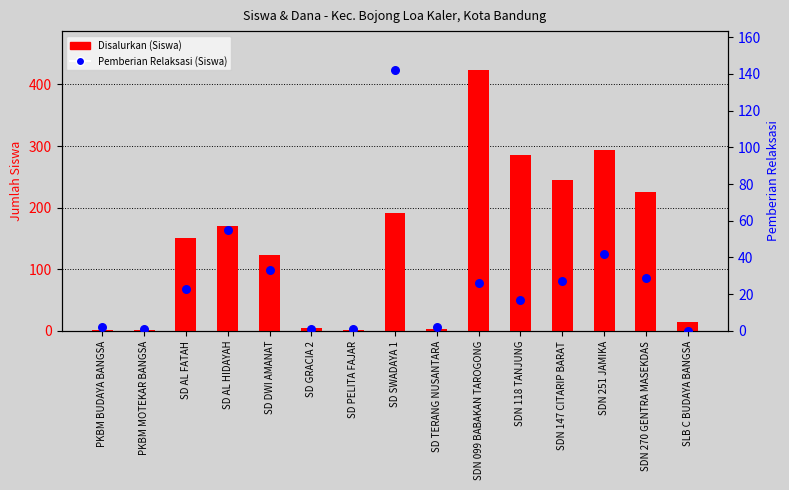

Which series contains the lowest Y value?

Pemberian Relaksasi (Siswa)